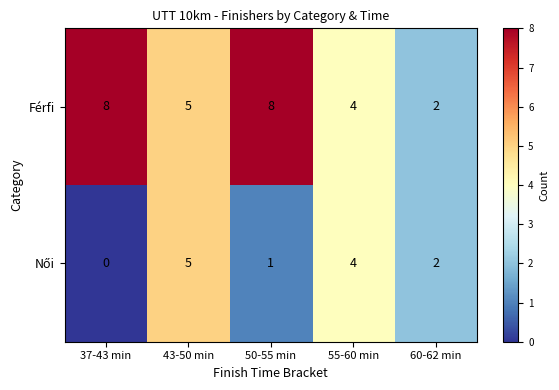

Between 50-55 min and 55-60 min, which series saw the biggest shift?

Férfi